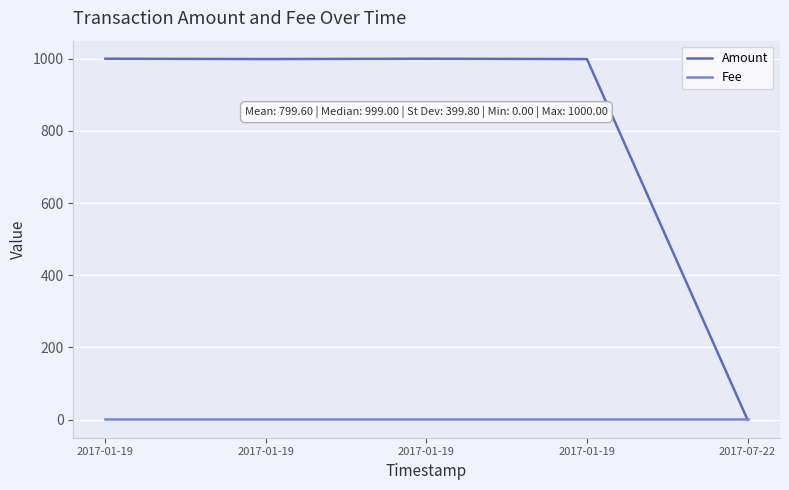

How many categories are shown in the chart?

5